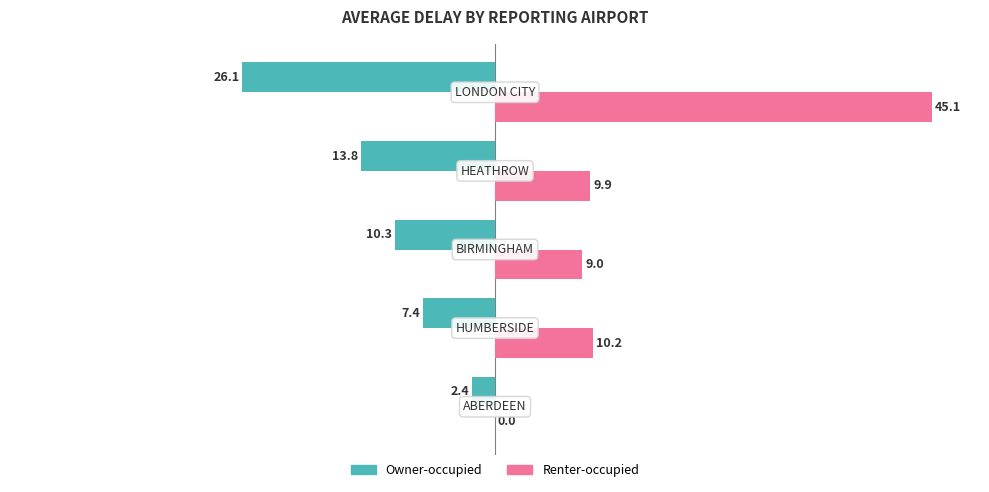

Which series has the largest total across all categories?

Renter-occupied